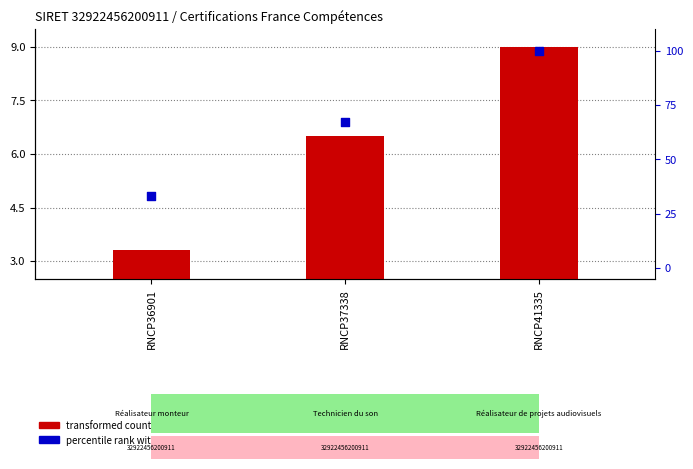

At which category is the sum across all series the highest?

RNCP41335